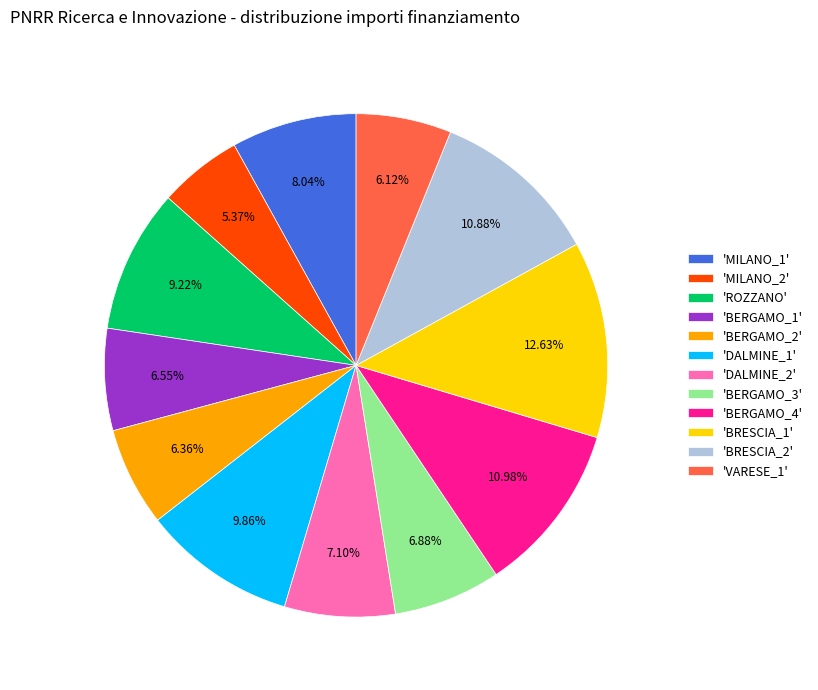

Does 'MILANO_2' represent more than half of the total?

No